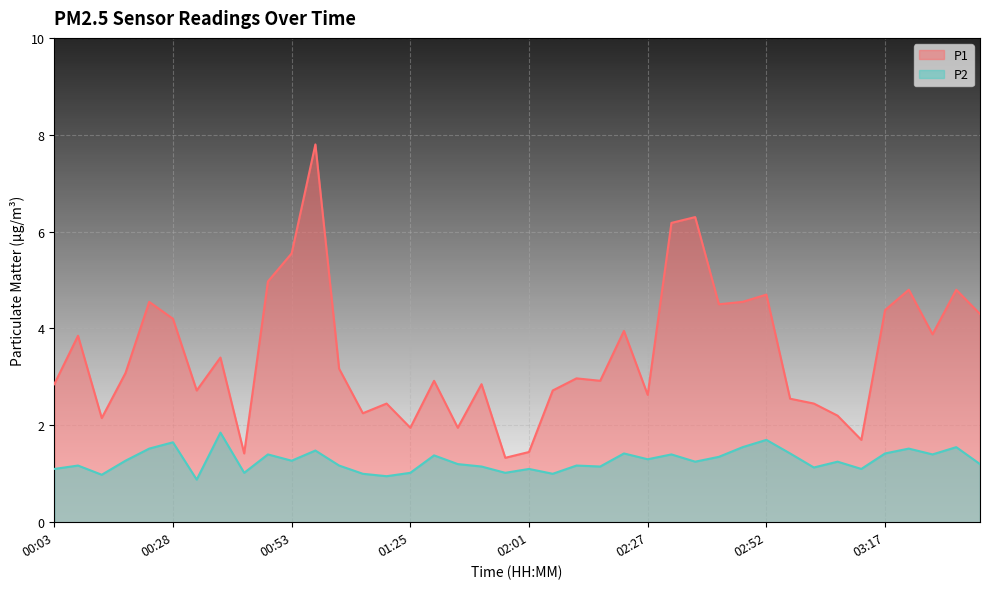

What is the total value across all series at 02:01?

2.5